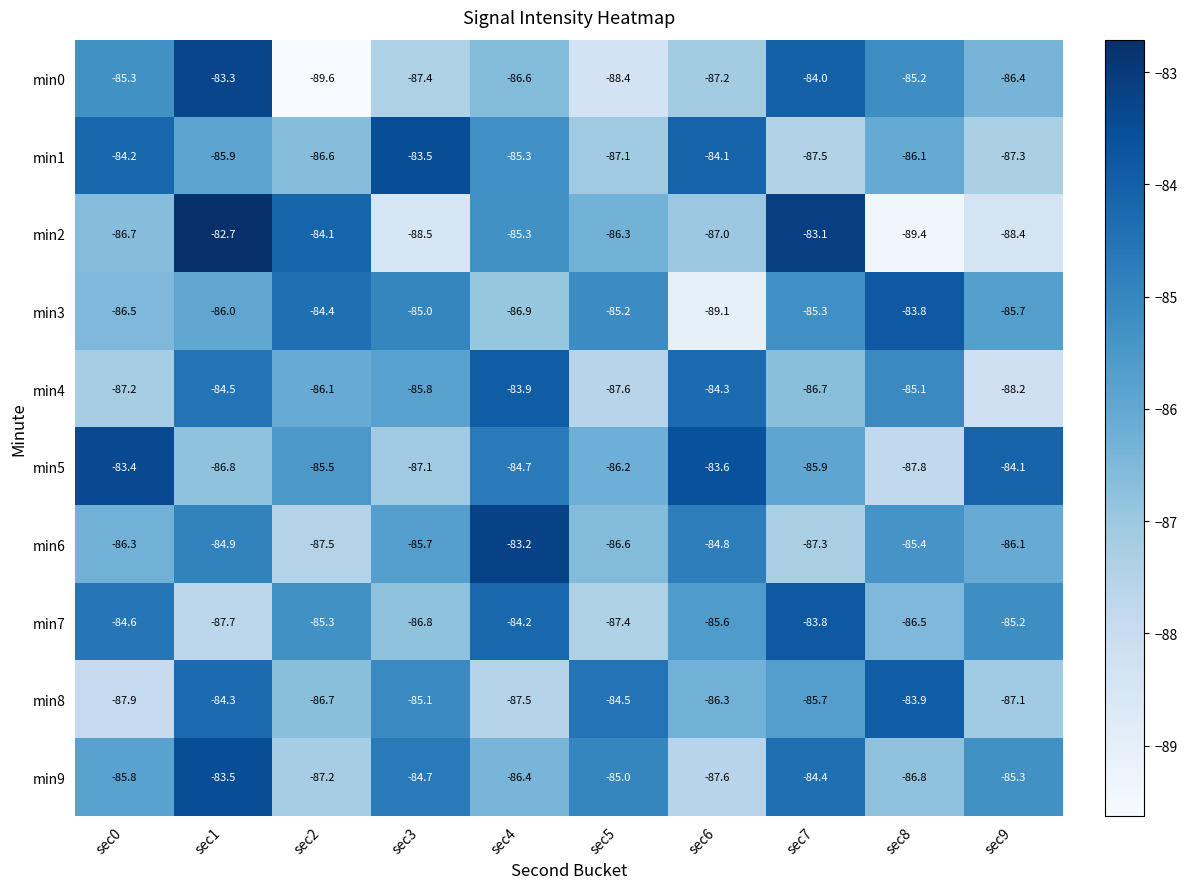

At sec9, list the series in order from smallest to largest.

min2, min4, min1, min8, min0, min6, min3, min9, min7, min5